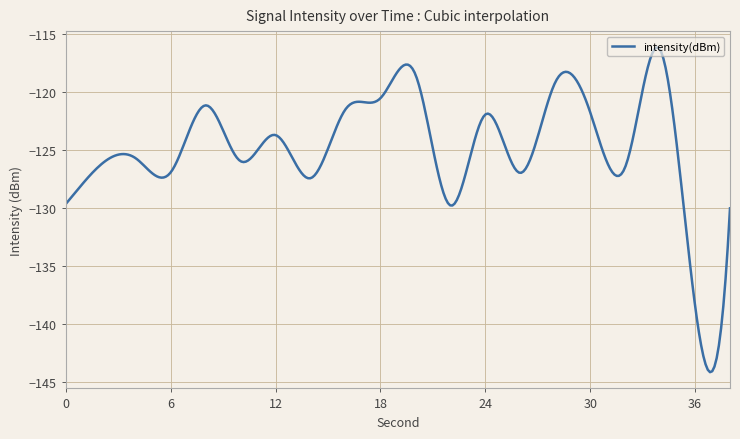

What is the difference between the maximum and minimum values?

28.0